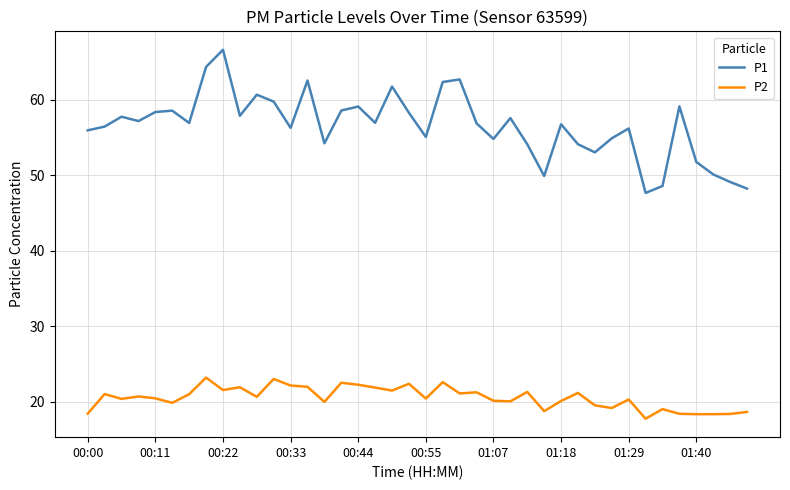

What is the maximum value shown in the chart?

66.7